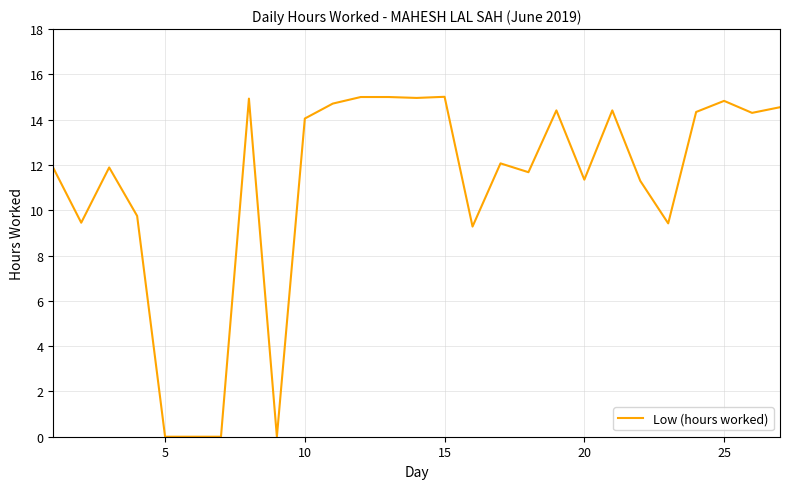

What is the greatest value displayed?

15.0